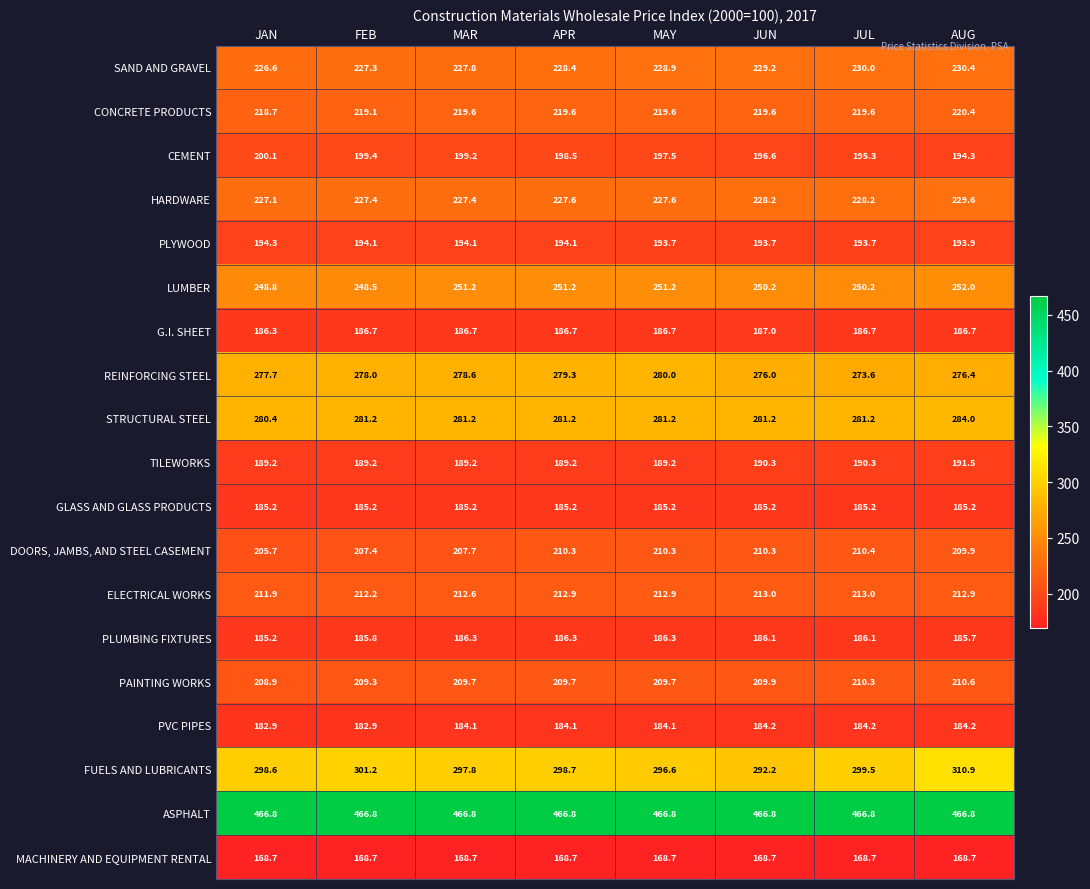

What is the average value of the PLUMBING FIXTURES series?

186.0